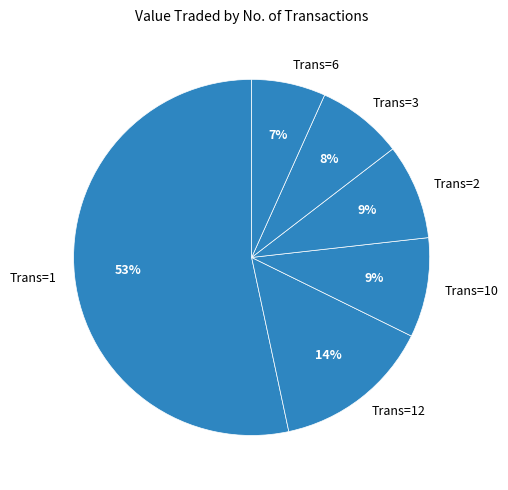

Which category has the smallest portion of the pie?

Trans=6